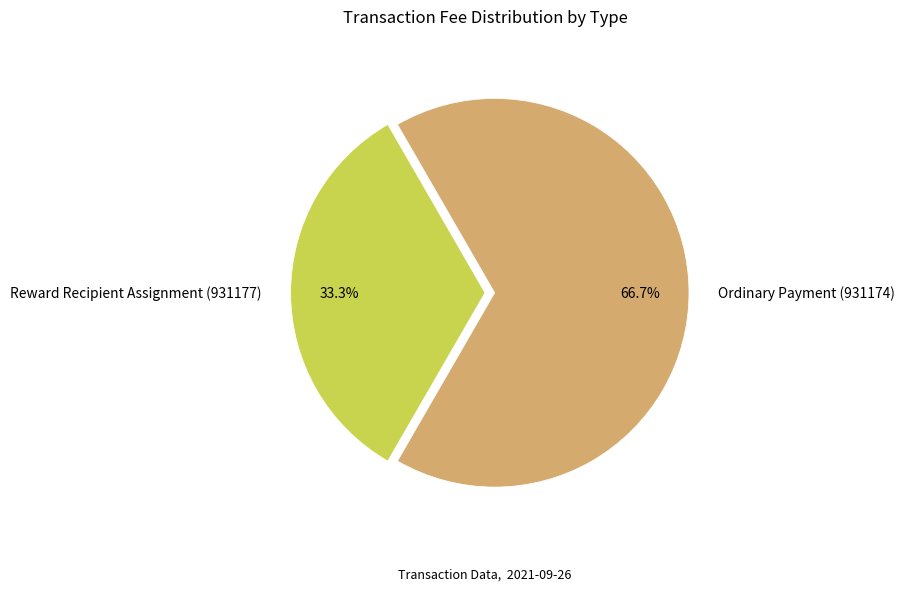

How much of the chart is everything except Reward Recipient Assignment (931177)?

66.7%